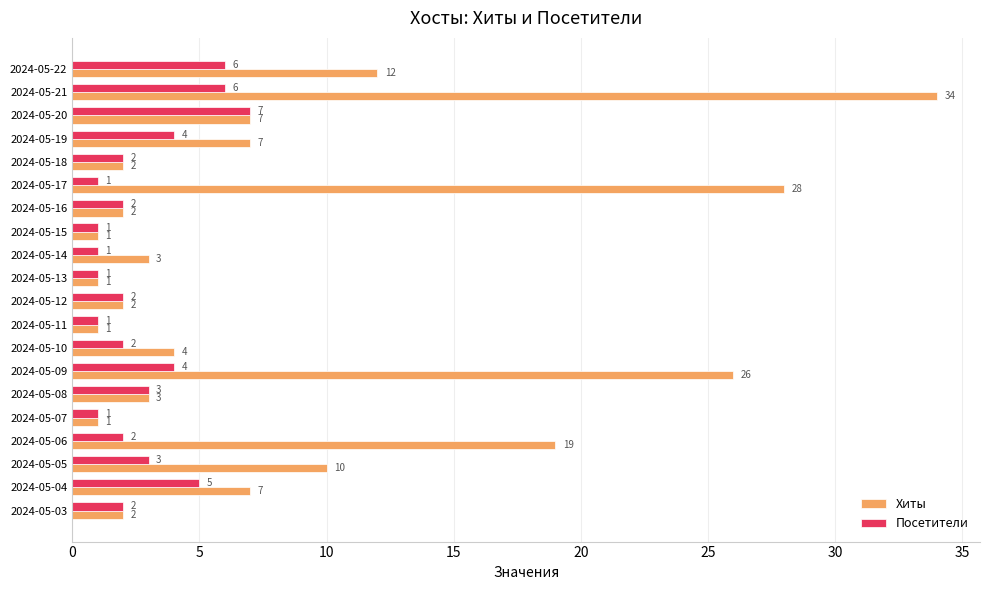

What is the total value across all series at 2024-05-10?

6